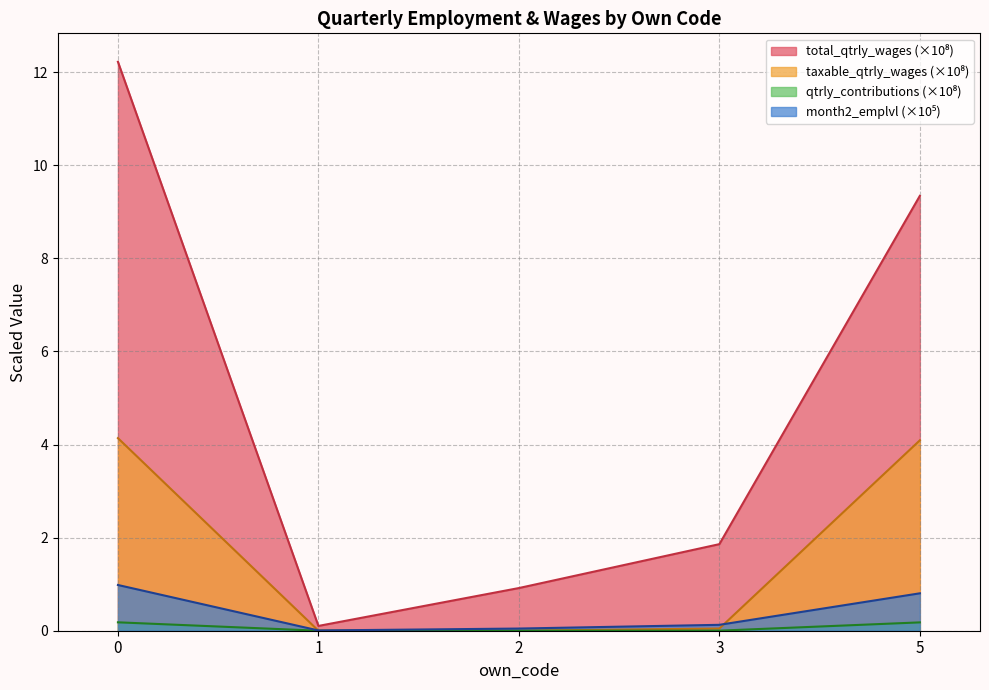

True or false: qtrly_contributions and taxable_qtrly_wages intersect in this chart.

False